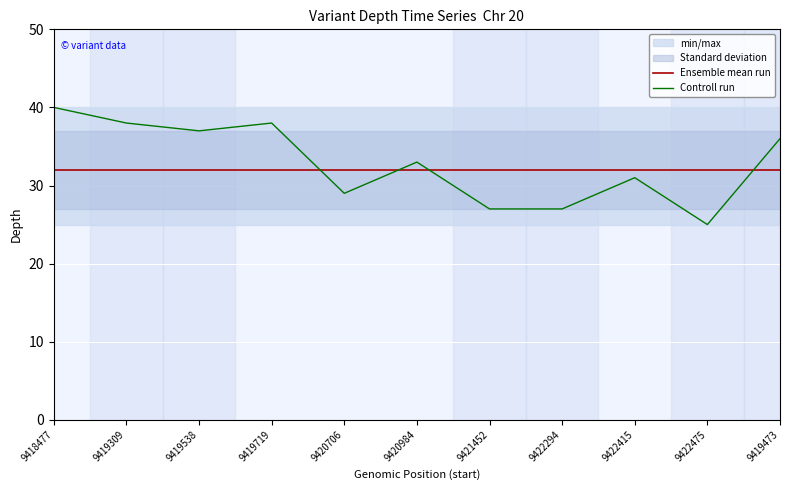

Is it true that Ensemble mean run equals 16 at 9422415?

False